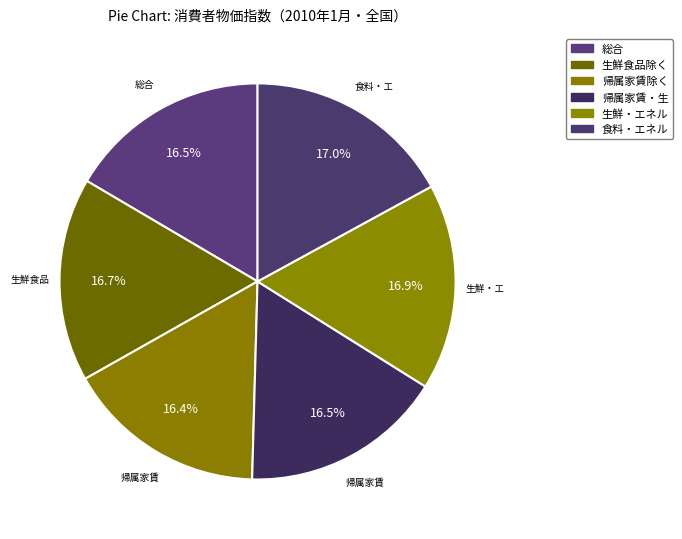

How many slices are in this pie chart?

6